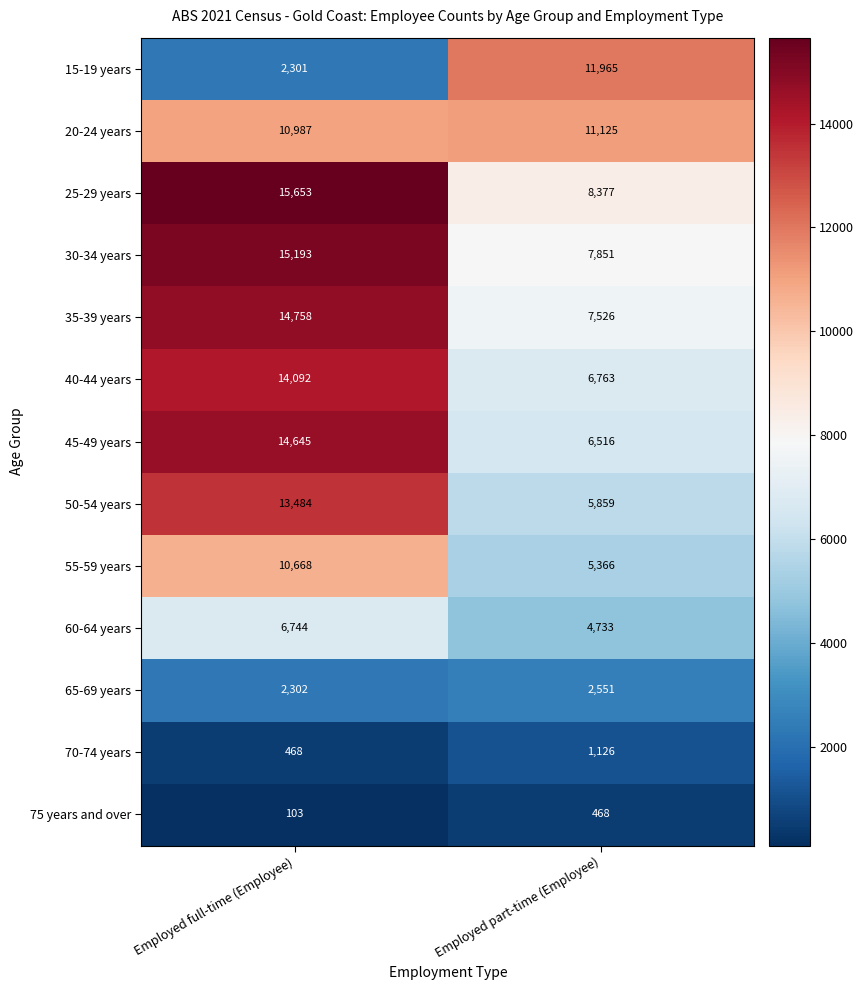

Is it true that 30-34 years equals 7851 at Employed part-time (Employee)?

True